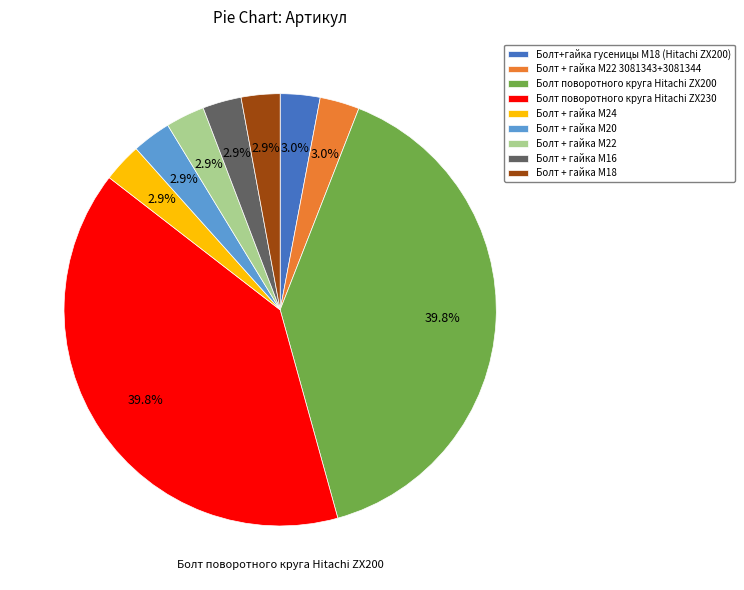

Is the sum of Болт + гайка M18 and Болт + гайка M24 greater than half?

No